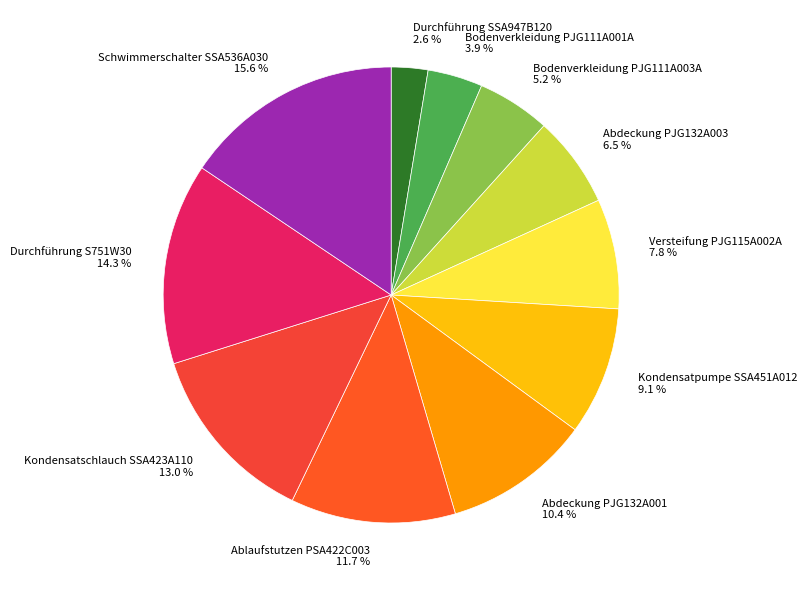

Is there any slice that represents more than half of the pie?

No